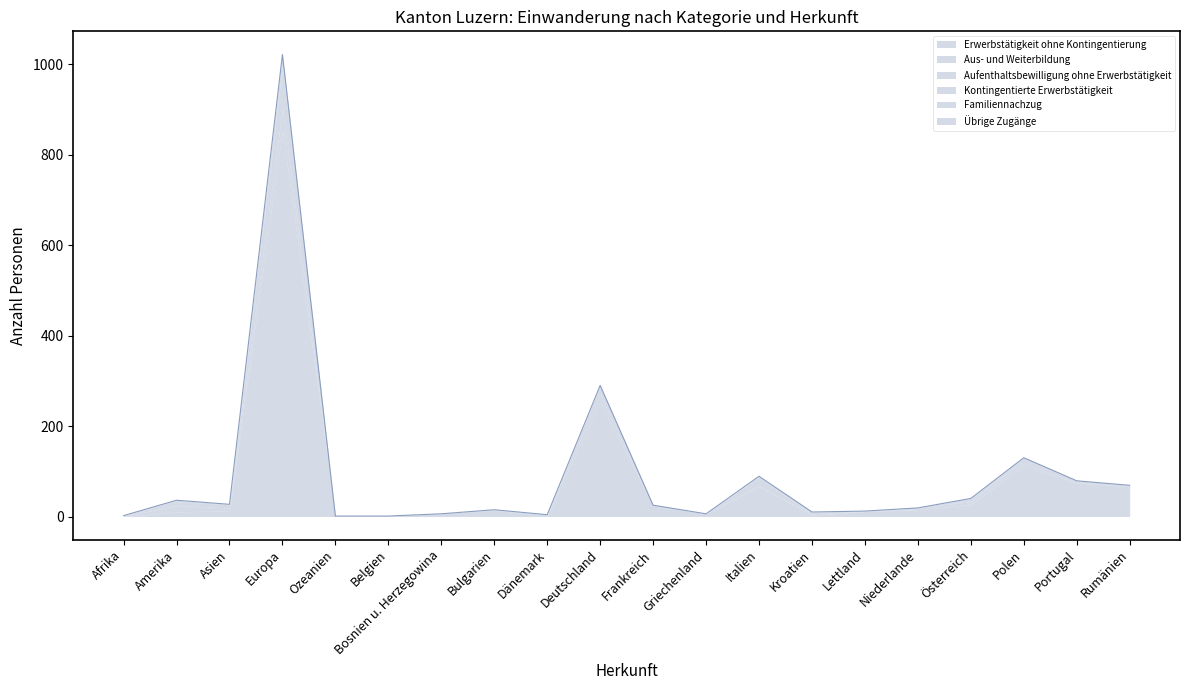

What is the label of the 13th point from the right?

Bulgarien